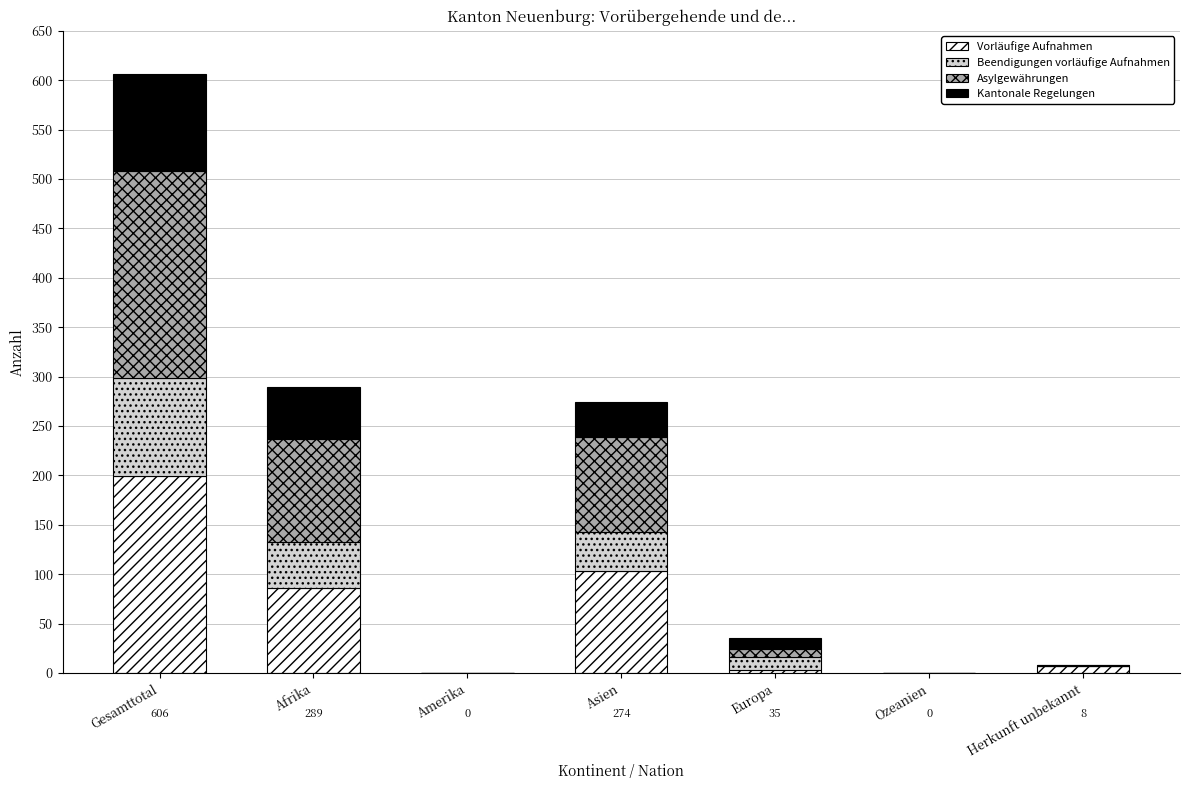

Reading left to right, what are the values for Vorläufige Aufnahmen?

Gesamttotal=199	Afrika=86	Amerika=0	Asien=103	Europa=3	Ozeanien=0	Herkunft unbekannt=7